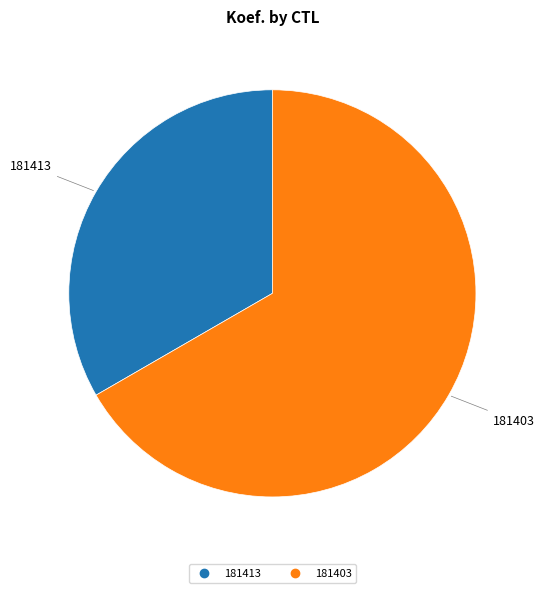

Is the sum of 181403 and 181413 greater than half?

Yes